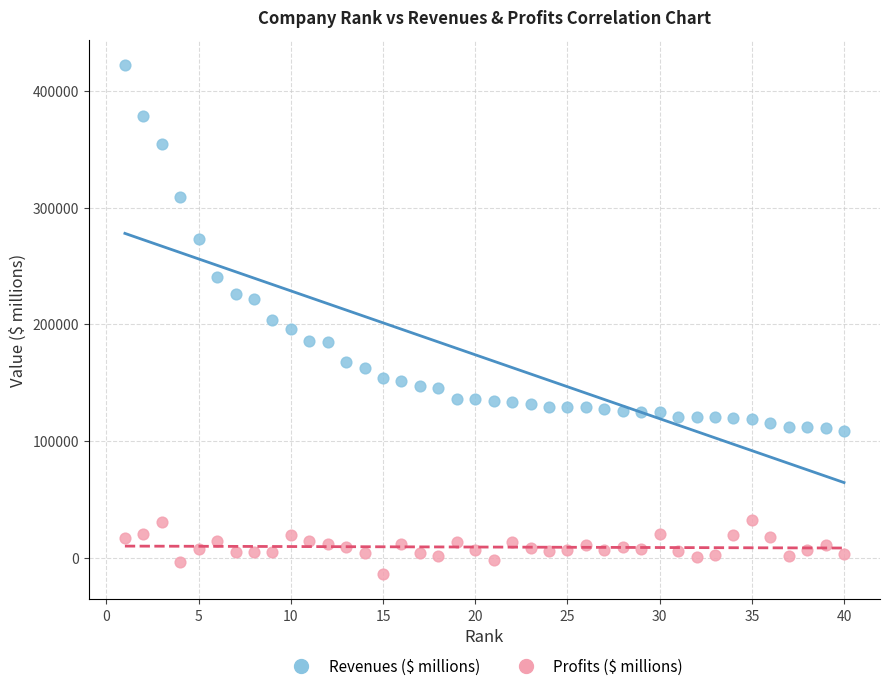

Across all data points, what is the range of X values (max minus min)?

39